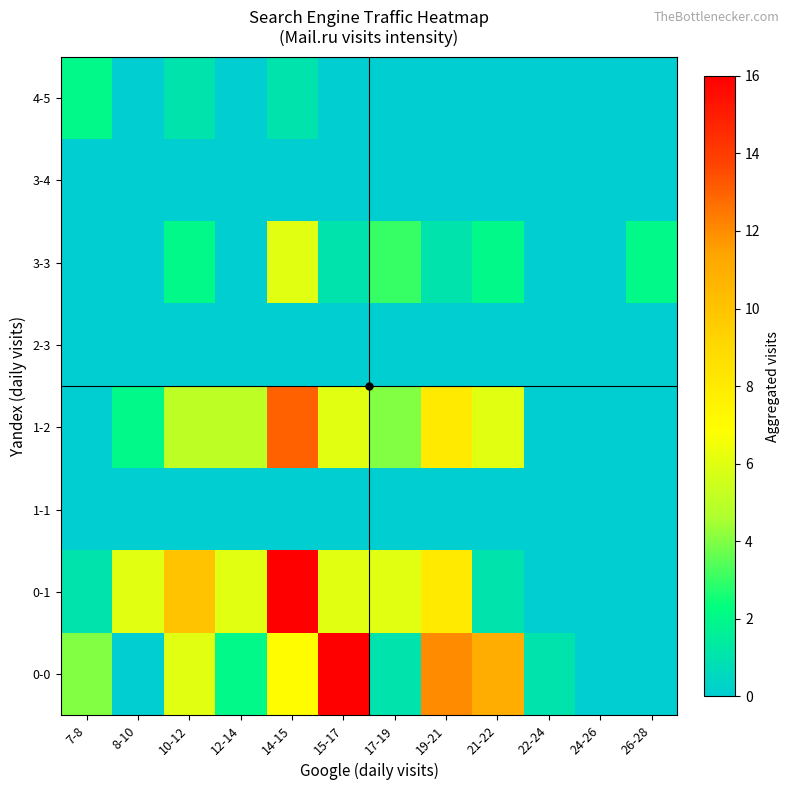

Reading right to left, list all the values displayed in this chart.

0-0: 26-28=0	24-26=0	22-24=1	21-22=11	19-21=12	17-19=1	15-17=16	14-15=7	12-14=2	10-12=6	8-10=0	7-8=4
0-1: 26-28=0	24-26=0	22-24=0	21-22=1	19-21=8	17-19=6	15-17=6	14-15=16	12-14=6	10-12=10	8-10=6	7-8=1
1-1: 26-28=0	24-26=0	22-24=0	21-22=0	19-21=0	17-19=0	15-17=0	14-15=0	12-14=0	10-12=0	8-10=0	7-8=0
1-2: 26-28=0	24-26=0	22-24=0	21-22=6	19-21=8	17-19=4	15-17=6	14-15=13	12-14=5	10-12=5	8-10=2	7-8=0
2-3: 26-28=0	24-26=0	22-24=0	21-22=0	19-21=0	17-19=0	15-17=0	14-15=0	12-14=0	10-12=0	8-10=0	7-8=0
3-3: 26-28=2	24-26=0	22-24=0	21-22=2	19-21=1	17-19=3	15-17=1	14-15=6	12-14=0	10-12=2	8-10=0	7-8=0
3-4: 26-28=0	24-26=0	22-24=0	21-22=0	19-21=0	17-19=0	15-17=0	14-15=0	12-14=0	10-12=0	8-10=0	7-8=0
4-5: 26-28=0	24-26=0	22-24=0	21-22=0	19-21=0	17-19=0	15-17=0	14-15=1	12-14=0	10-12=1	8-10=0	7-8=2